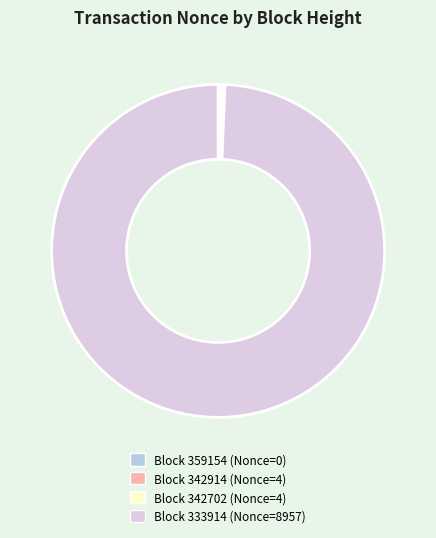

Does any single category account for the majority?

Yes